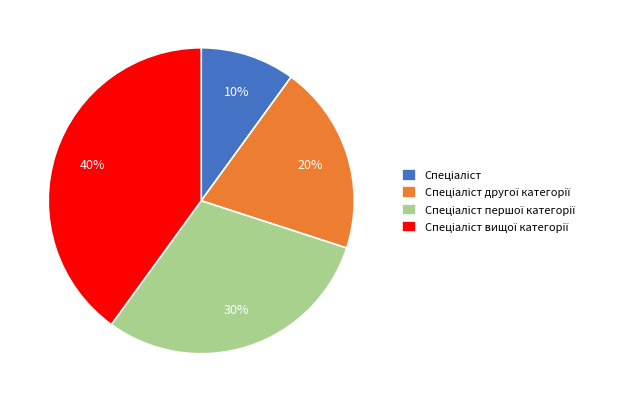

Does any single category account for the majority?

No